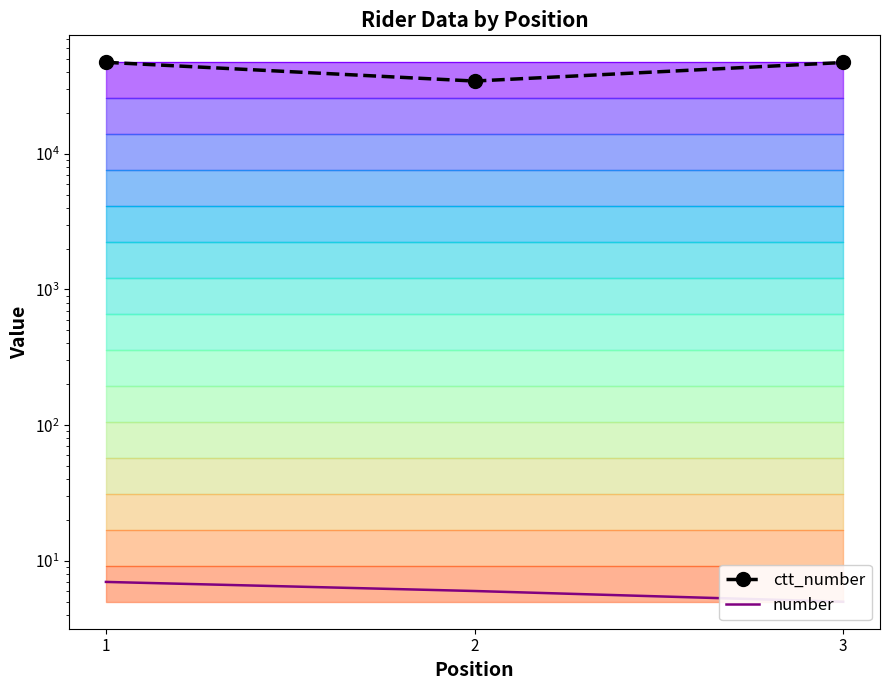

Rank the series by their average value, from lowest to highest.

number, ctt_number